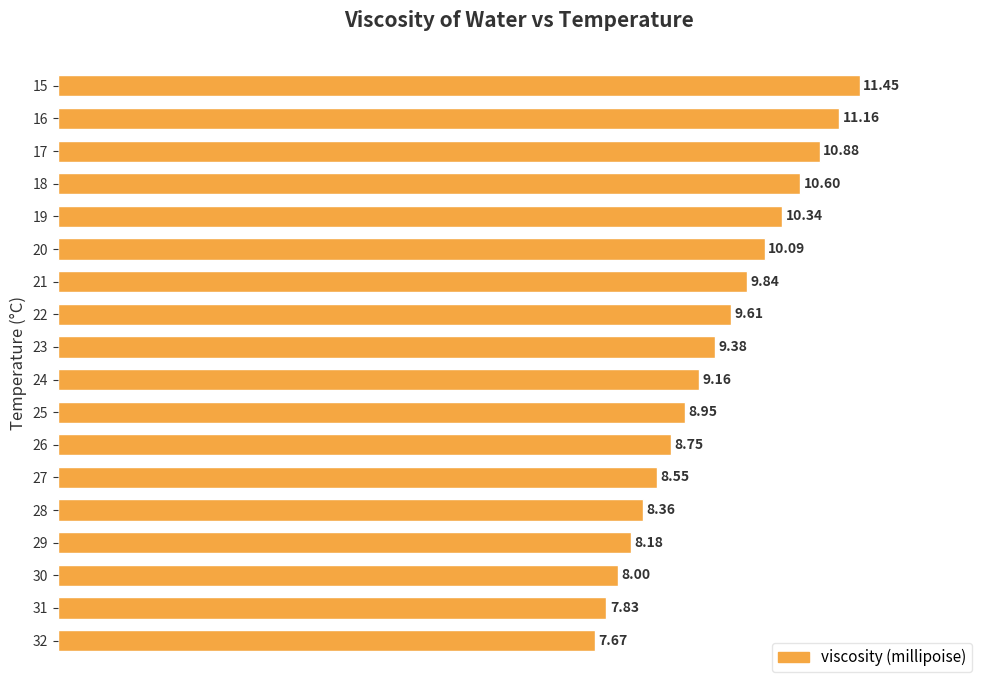

Are the bars grouped side by side (vs. stacked)?

No